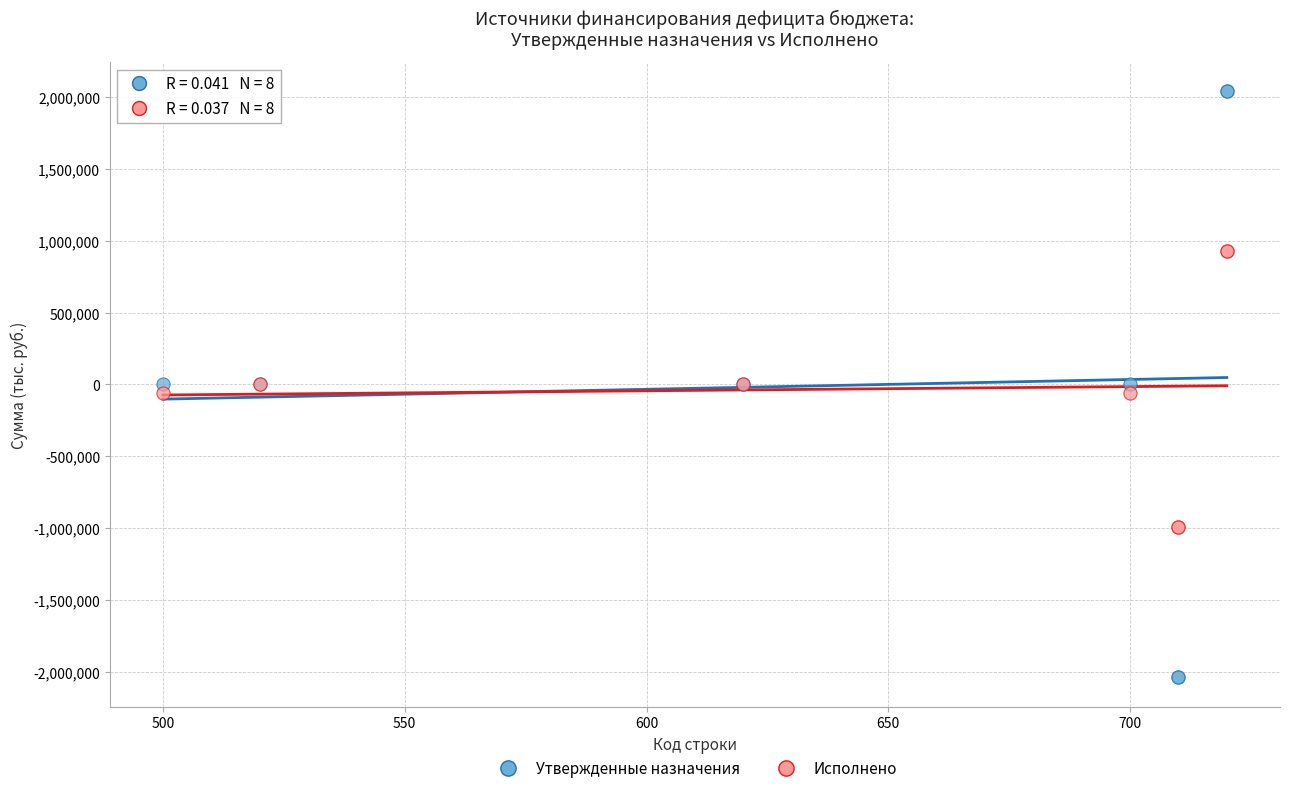

Which series contains the highest Y value?

Утвержденные назначения